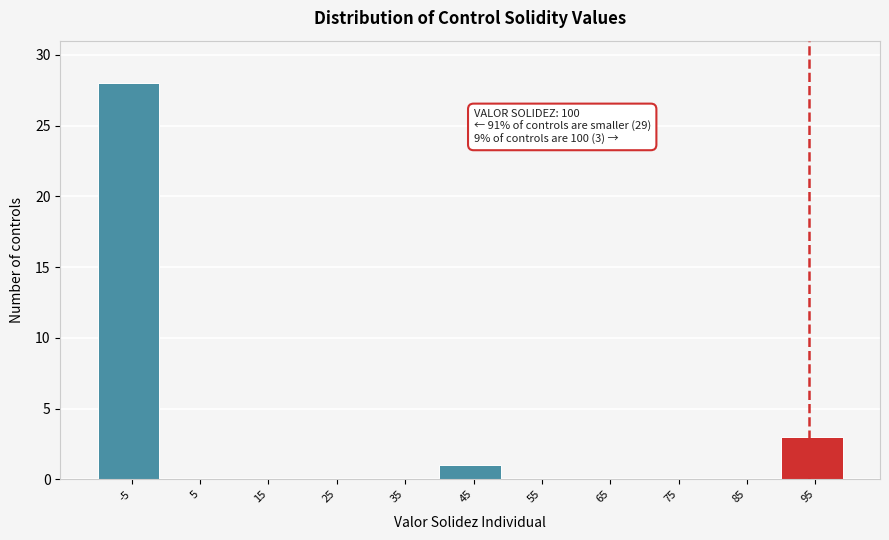

Reading left to right, list all the values displayed in this chart.

-5=28	5=0	15=0	25=0	35=0	45=1	55=0	65=0	75=0	85=0	95=3